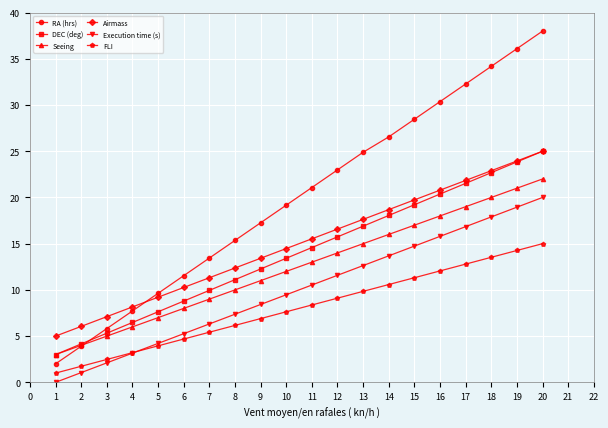

Is the value of RA (hrs) at 12 greater than the value of Execution time (s) at 17?

Yes